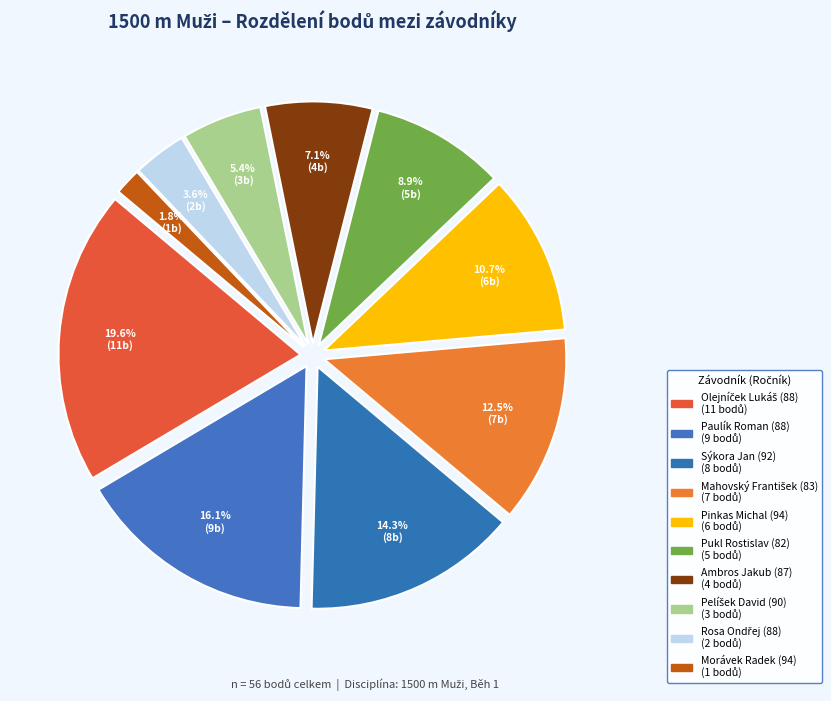

What percentage do Pinkas Michal (94) and Rosa Ondřej (88) together represent?

14.3%